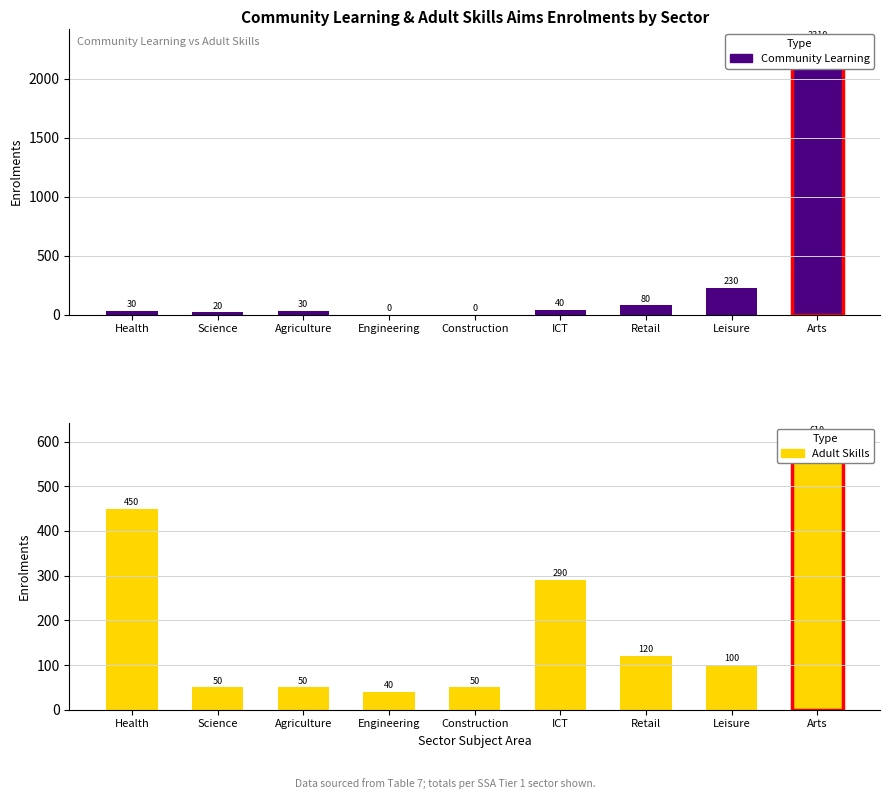

What are all the series names shown in the legend?

Community Learning, Adult Skills